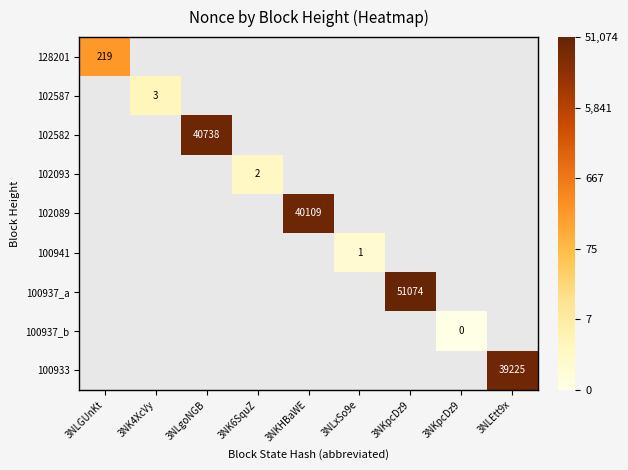

Which label corresponds to the smallest value in the chart?

3NKpcDz9